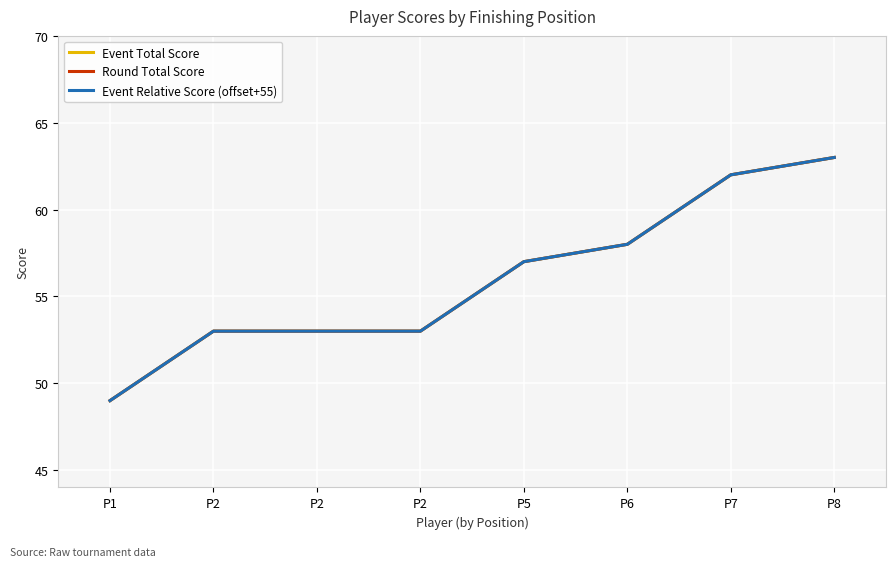

Is this an area chart (filled region under the line)?

No